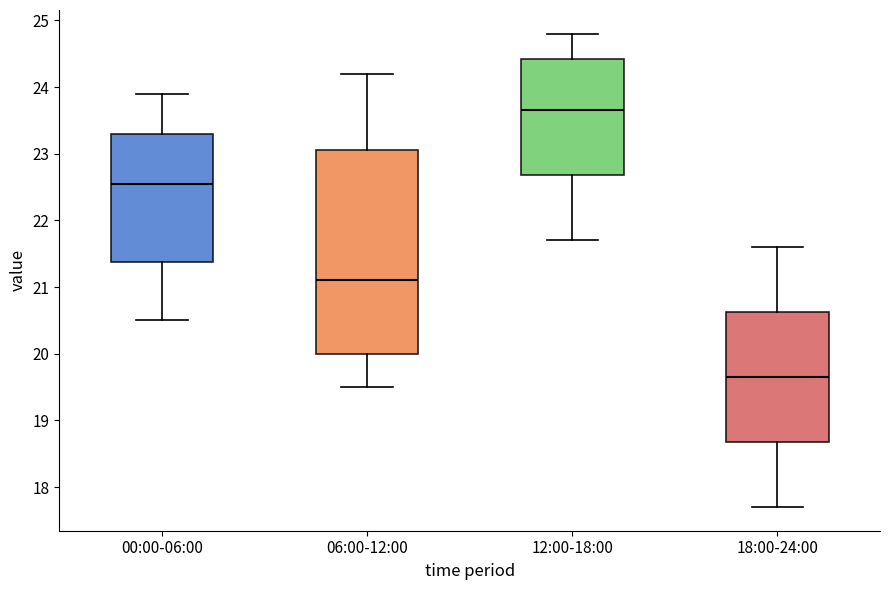

Reading left to right, read every box against the y-axis: the position of its median line, the range the box covers, and the ends of its whiskers. The values are not printed on the chart, so give them approximately, as read against the axis.

00:00-06:00: median 22.6, box 21.4 to 23.3, whiskers 20.5 to 23.9
06:00-12:00: median 21.1, box 20.0 to 23.1, whiskers 19.5 to 24.2
12:00-18:00: median 23.7, box 22.7 to 24.4, whiskers 21.7 to 24.8
18:00-24:00: median 19.7, box 18.7 to 20.6, whiskers 17.7 to 21.6